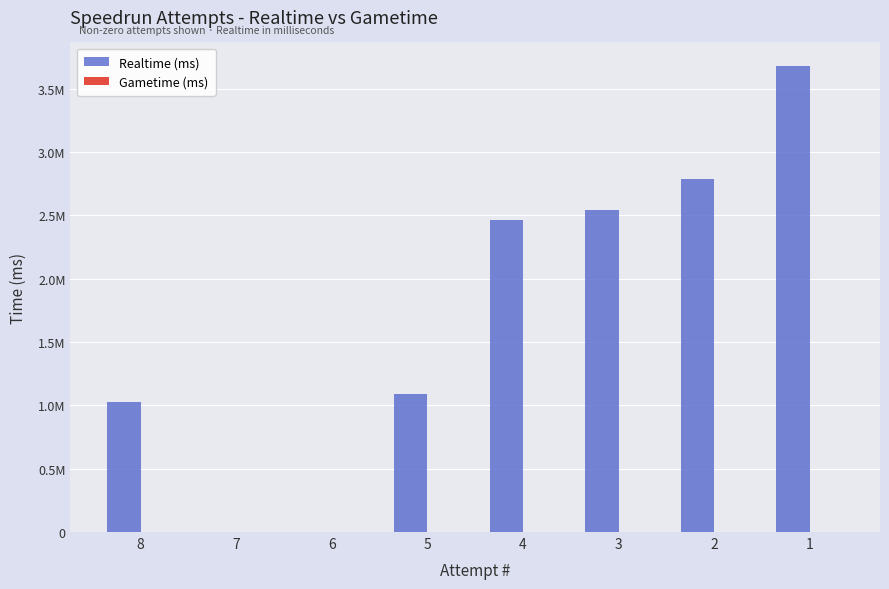

Are the bars horizontal?

No